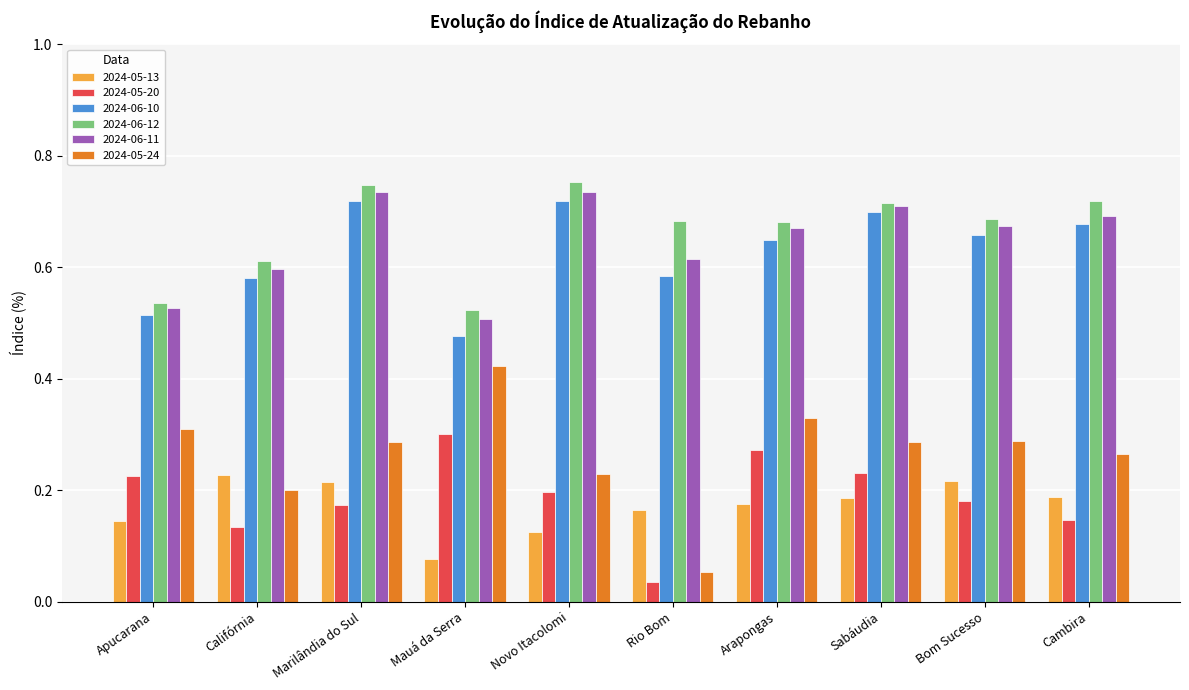

Which category has the lowest value across all series?

Rio Bom